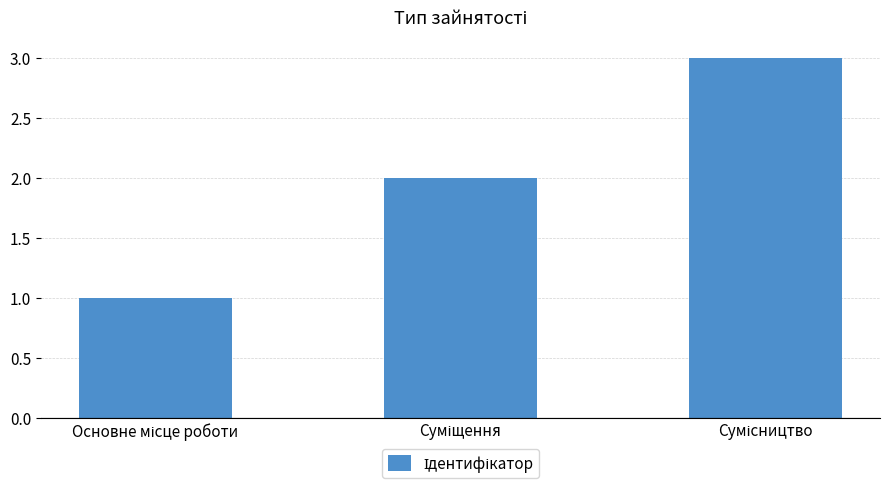

What is the maximum value shown in the chart?

3